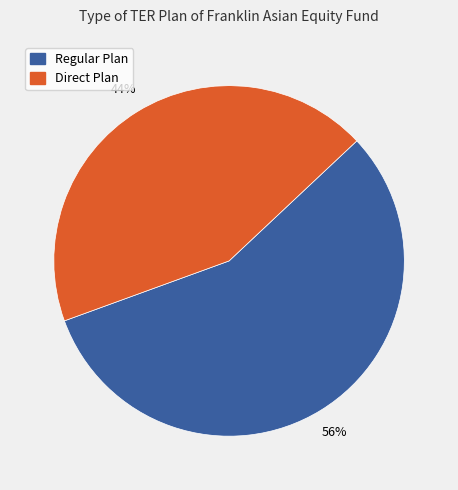

What is the ratio of the value at Direct Plan to the value at Regular Plan?

0.8